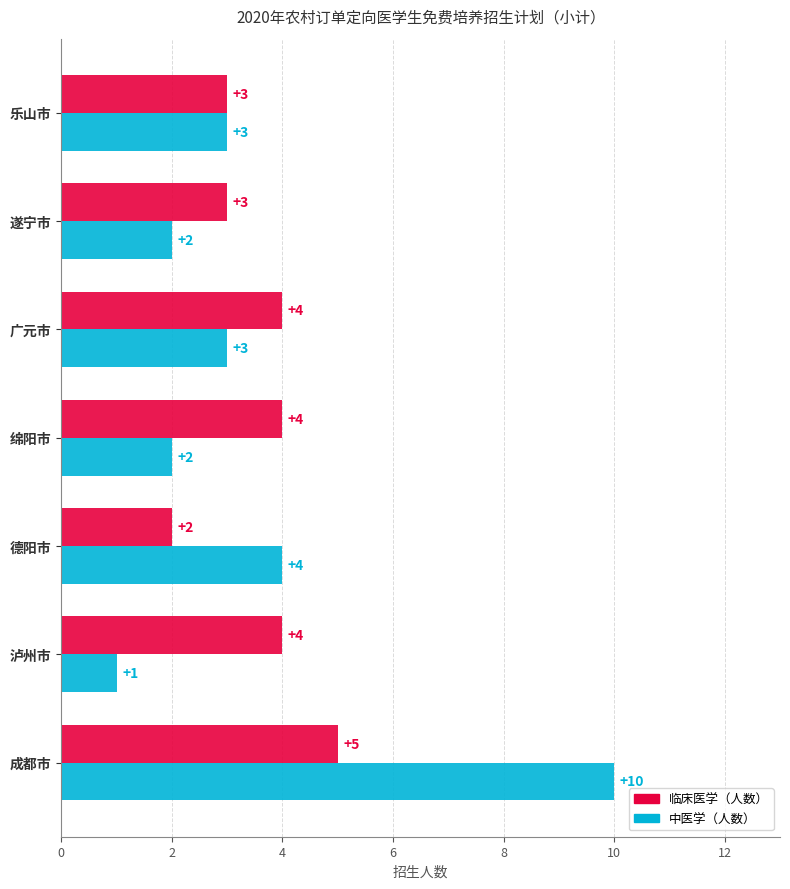

How many distinct data groups are displayed?

2